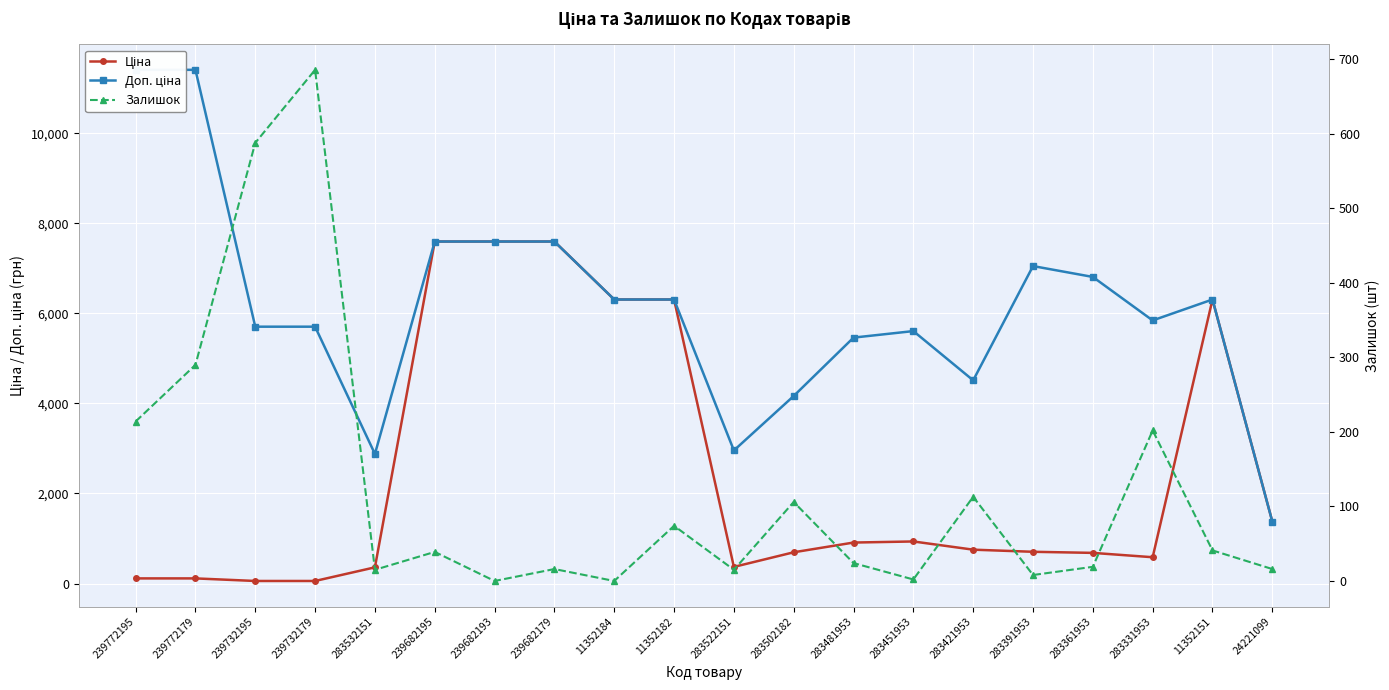

At which label is Доп. ціна closest to 6392?

11352184